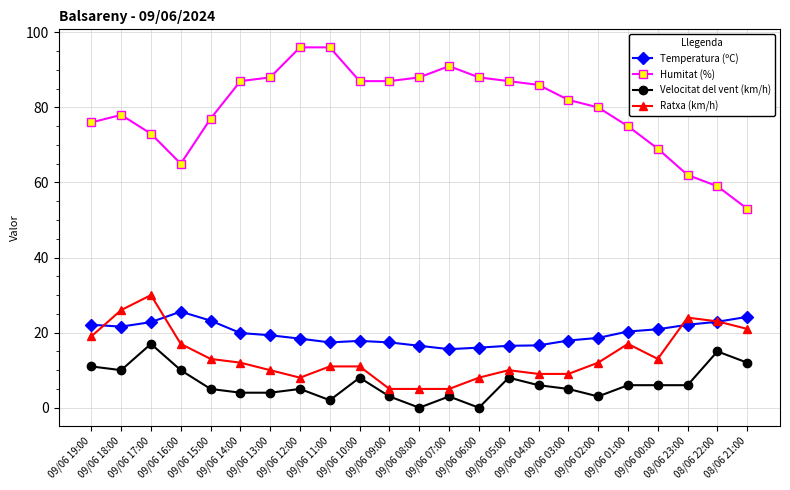

What is the label of the 6th point from the right?

09/06 02:00